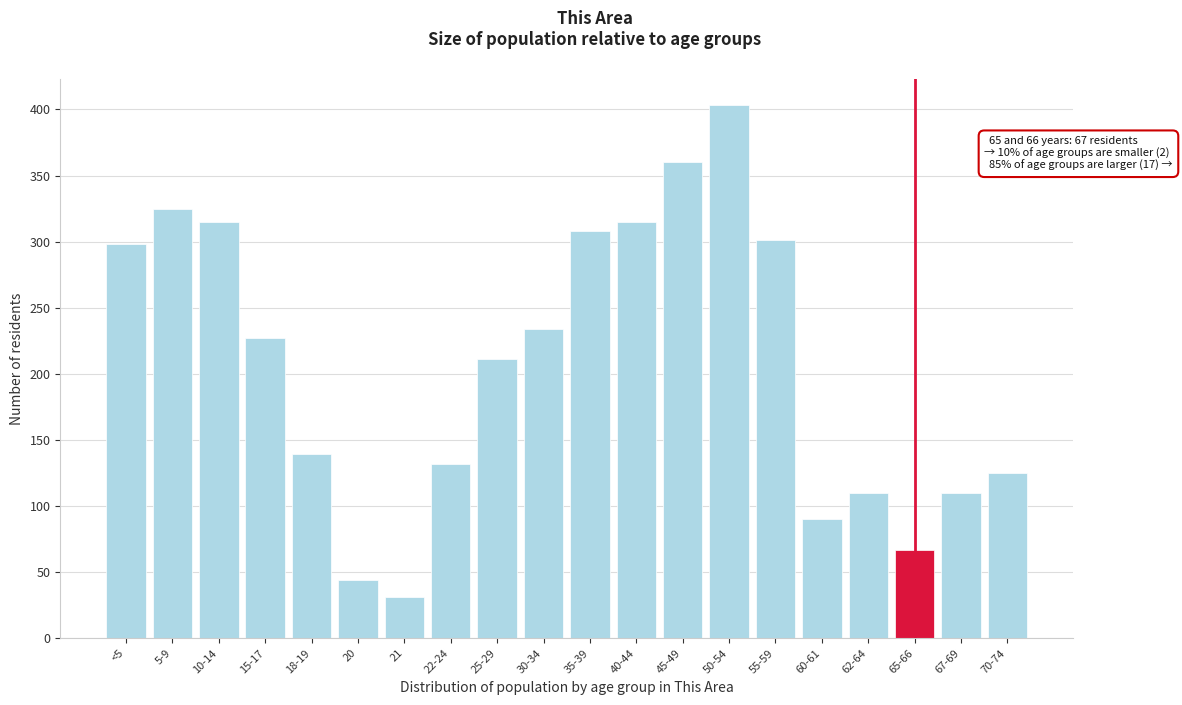

Reading right to left, extract all data points from this chart.

70-74=125	67-69=110	65-66=67	62-64=110	60-61=90	55-59=301	50-54=403	45-49=360	40-44=315	35-39=308	30-34=234	25-29=211	22-24=132	21=31	20=44	18-19=139	15-17=227	10-14=315	5-9=325	<5=298